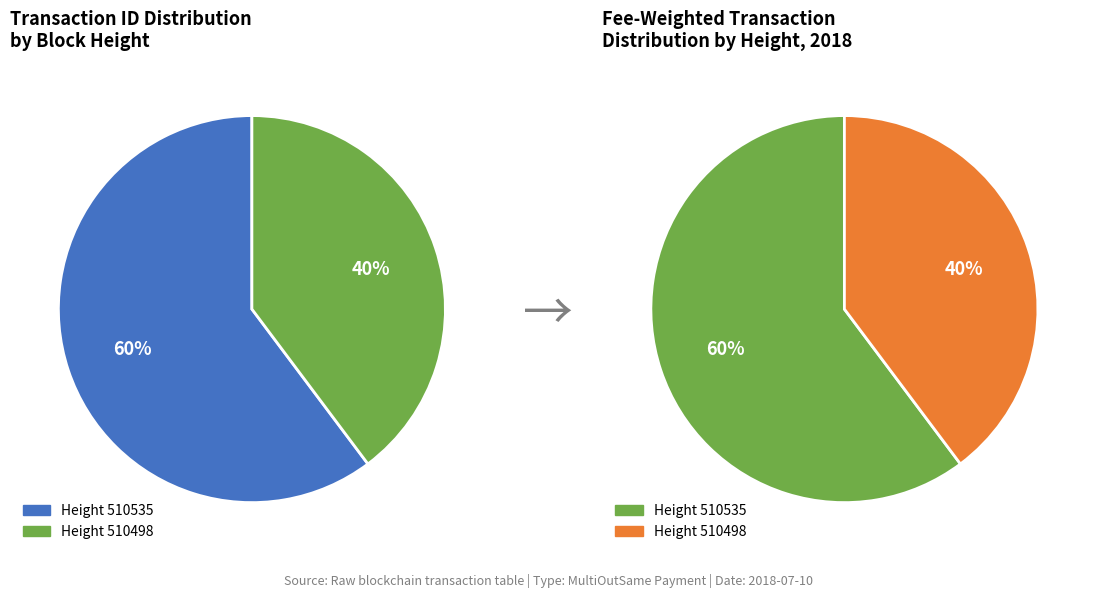

Is there a majority slice in this chart?

Yes